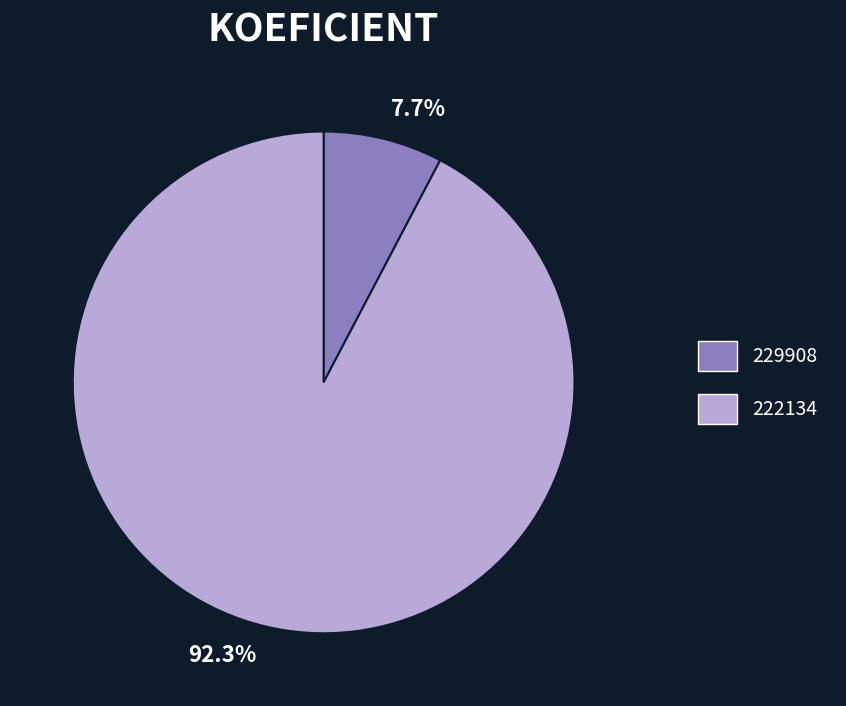

Is it true that 222134 is 92% of the pie?

True